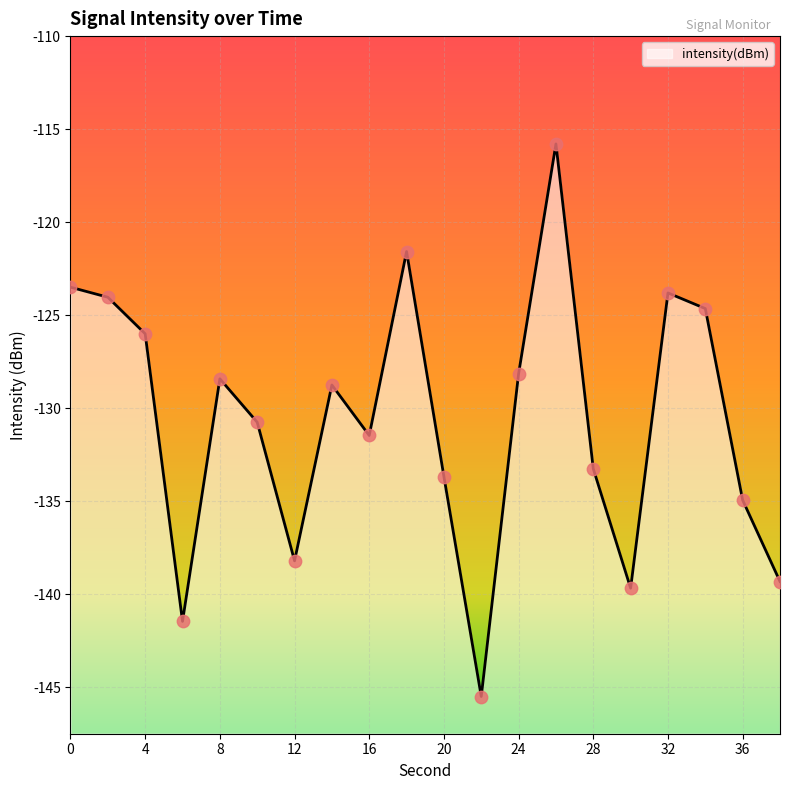

What is the change in value from 10 to 12?

-7.4